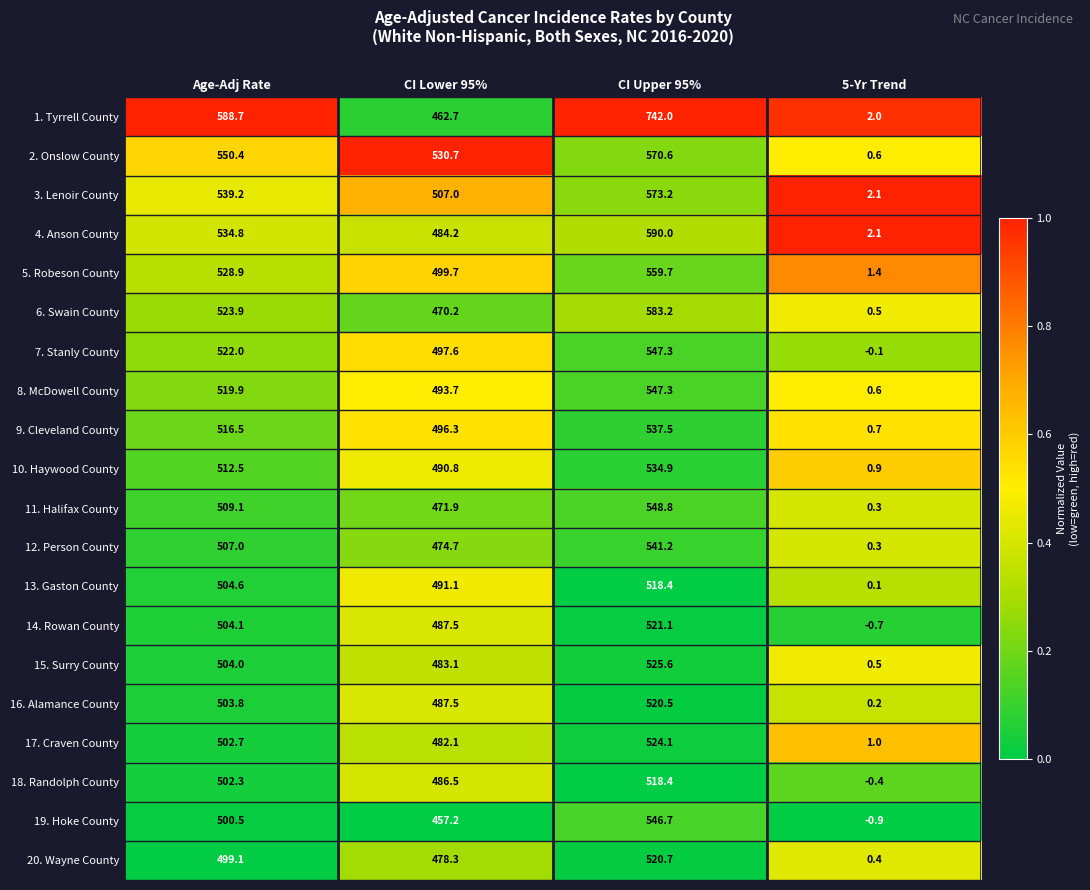

Read the 10. Haywood County value at CI Lower 95%.

490.8